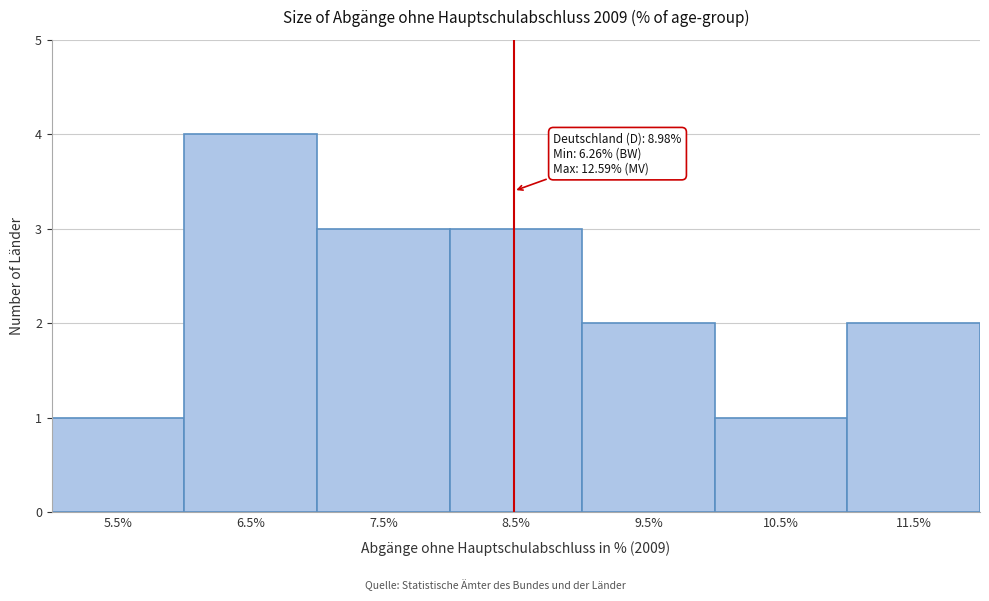

Reading left to right, what are all the values shown in this chart?

1	4	3	3	2	1	2